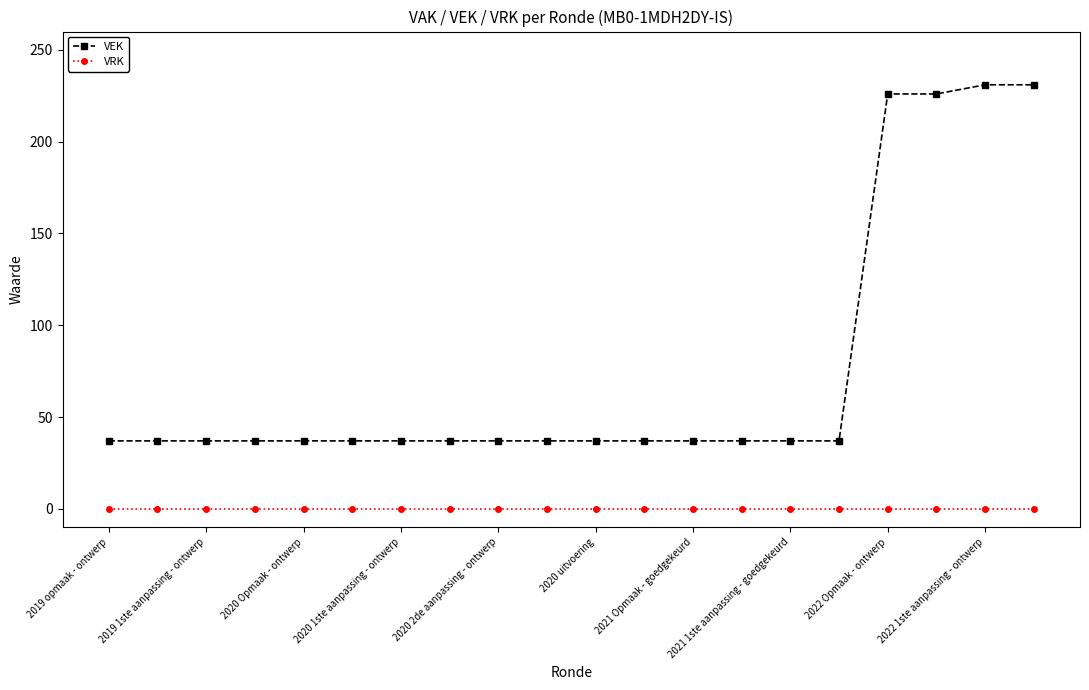

What is the maximum value shown in the chart?

231